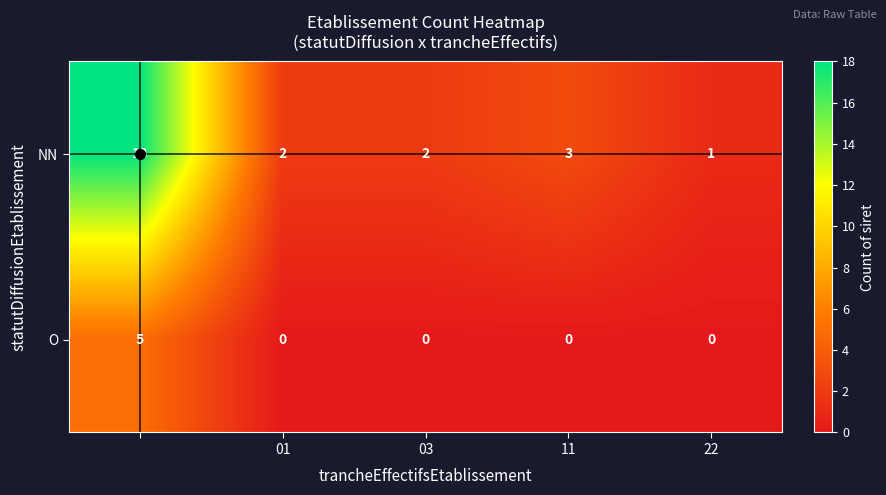

What is the sum of all NN values?

26